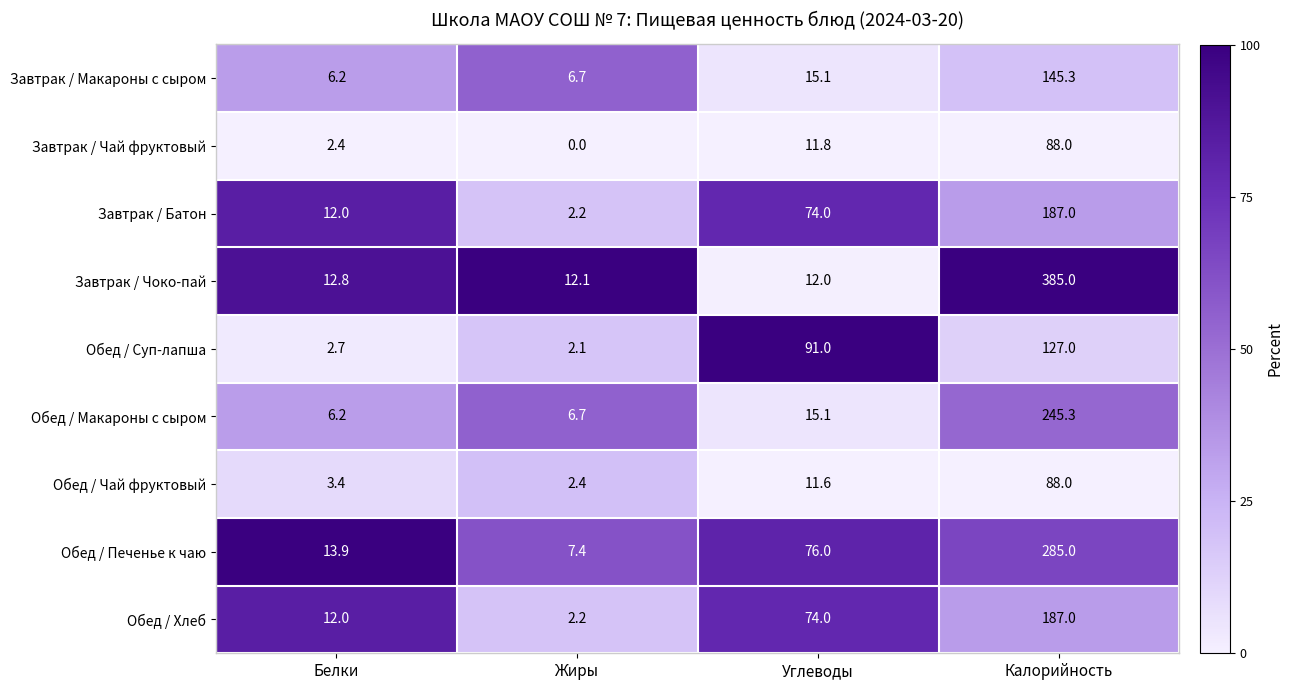

The value of Обед / Хлеб at Калорийность is 187.0. True or false?

True